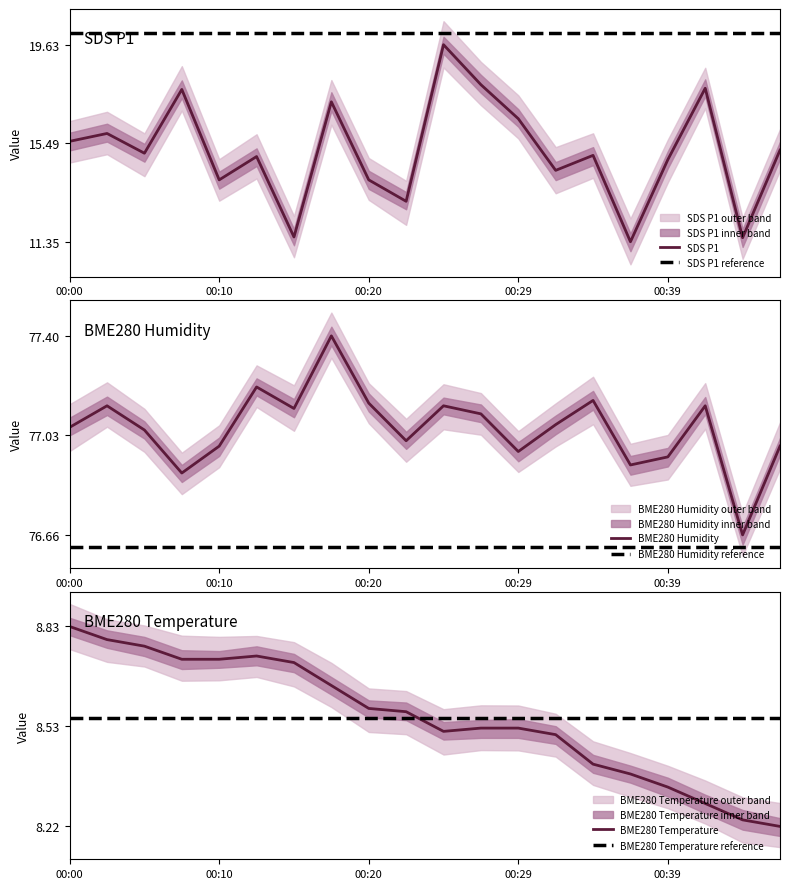

Where is BME280_humidity nearest to the value 0?

18